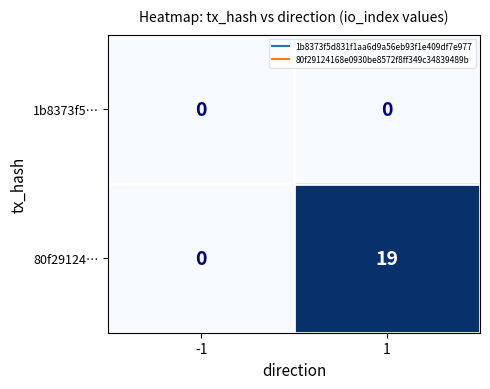

Reading right to left, list all the values displayed in this chart.

1b8373f5…: 0	0
80f29124…: 19	0